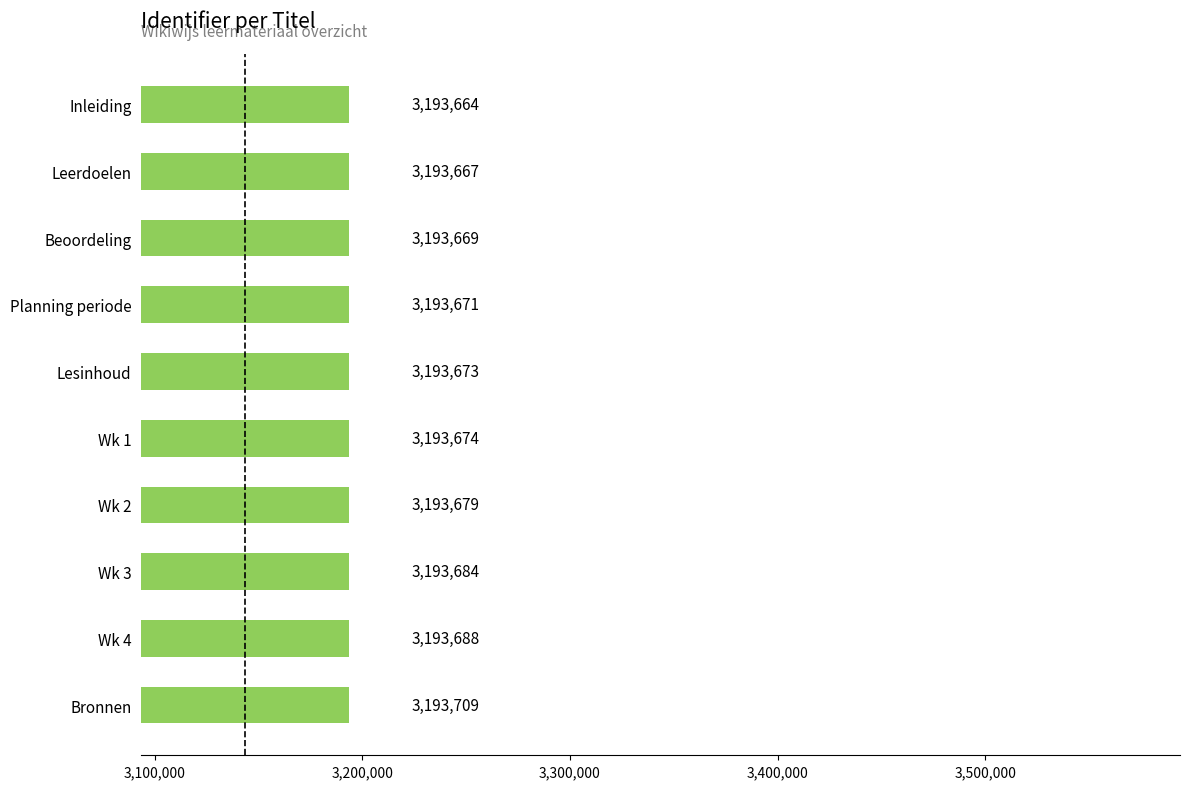

What is the sum of all values?

31936778